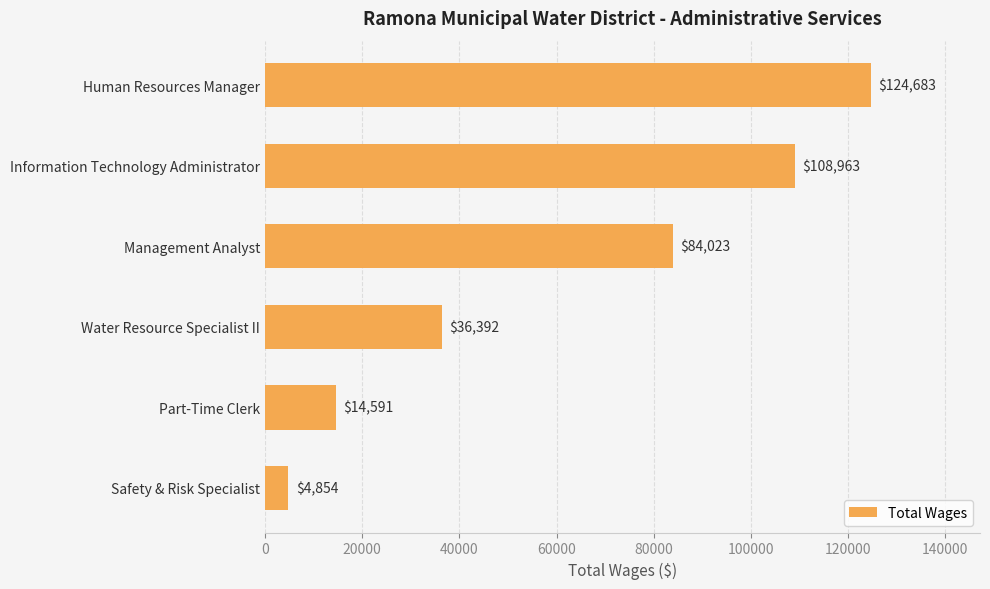

Reading bottom to top, extract all data points from this chart.

Safety & Risk Specialist=4854	Part-Time Clerk=14591	Water Resource Specialist II=36392	Management Analyst=84023	Information Technology Administrator=108963	Human Resources Manager=124683